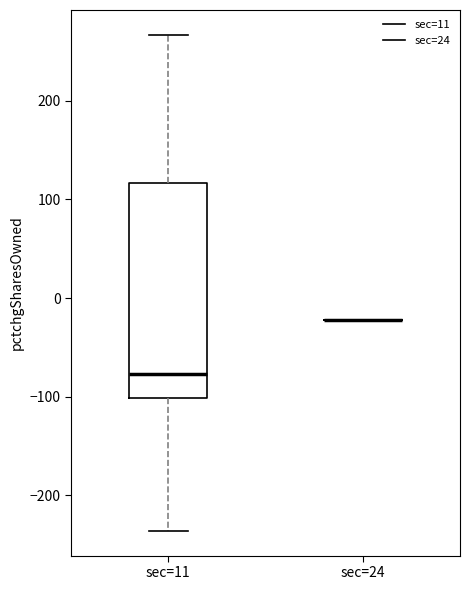

Comparing the boxes themselves (not the whiskers), which one is the tallest?

sec=11